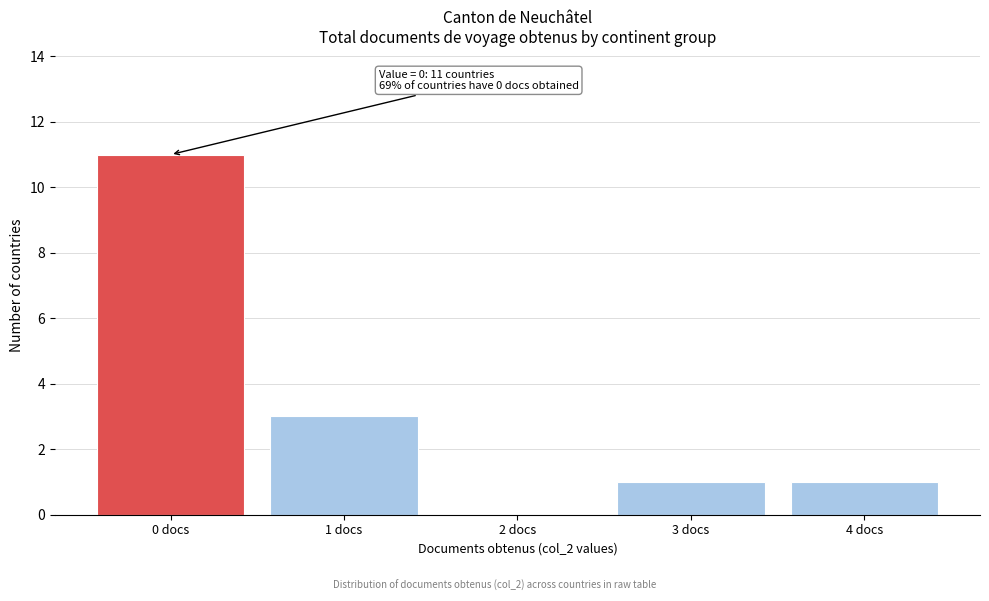

Reading left to right, what are all the values shown in this chart?

0 docs=11	1 docs=3	2 docs=0	3 docs=1	4 docs=1